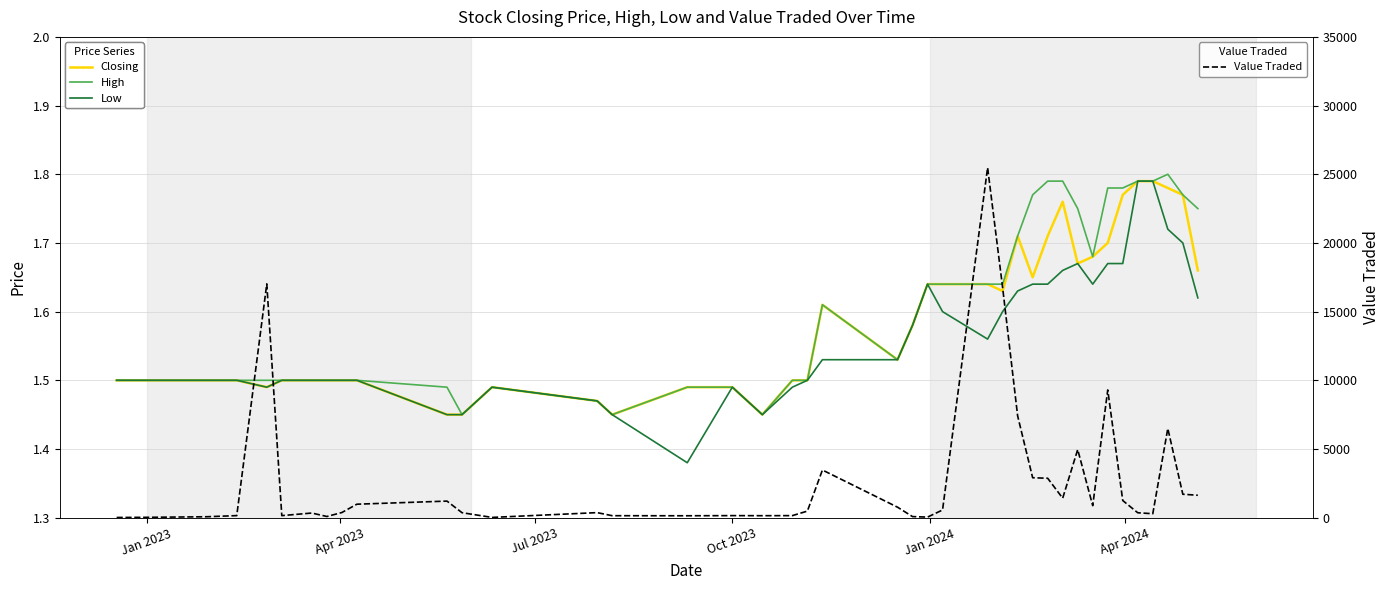

True or false: Low has more than 1 points higher than both neighbors.

True